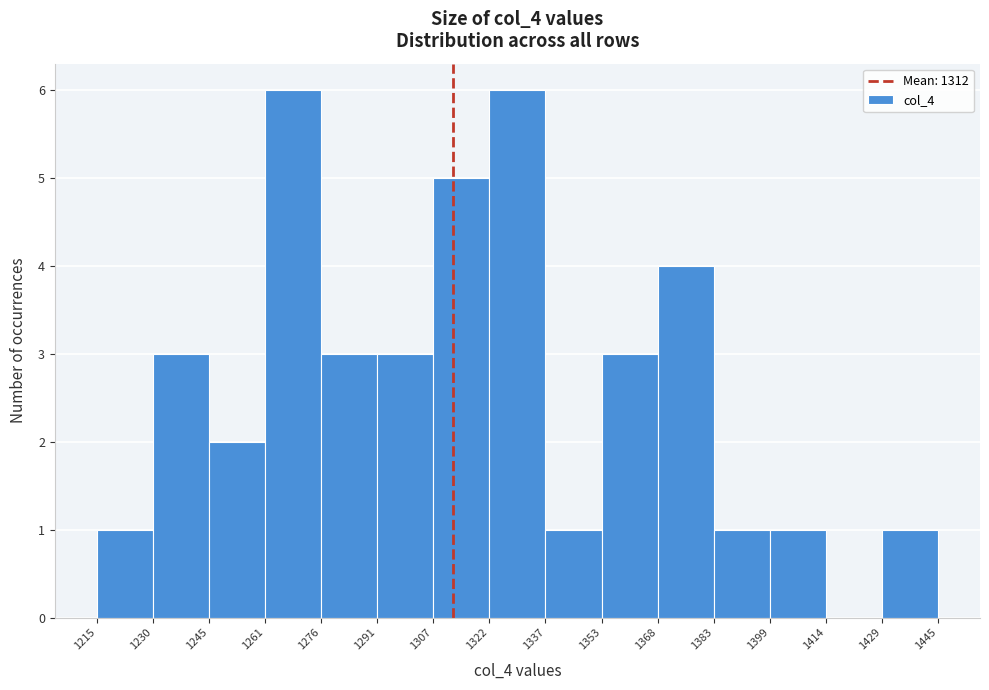

Reading left to right, transcribe this chart: for each bar, give the range it covers on the x-axis and its height. The values are not printed on the chart, so give them approximately, as read against the axis.

1215 to 1230: 1
1230 to 1245: 3
1245 to 1261: 2
1261 to 1276: 6
1276 to 1291: 3
1291 to 1307: 3
1307 to 1322: 5
1322 to 1337: 6
1337 to 1353: 1
1353 to 1368: 3
1368 to 1383: 4
1383 to 1399: 1
1399 to 1414: 1
1414 to 1429: 0
1429 to 1445: 1